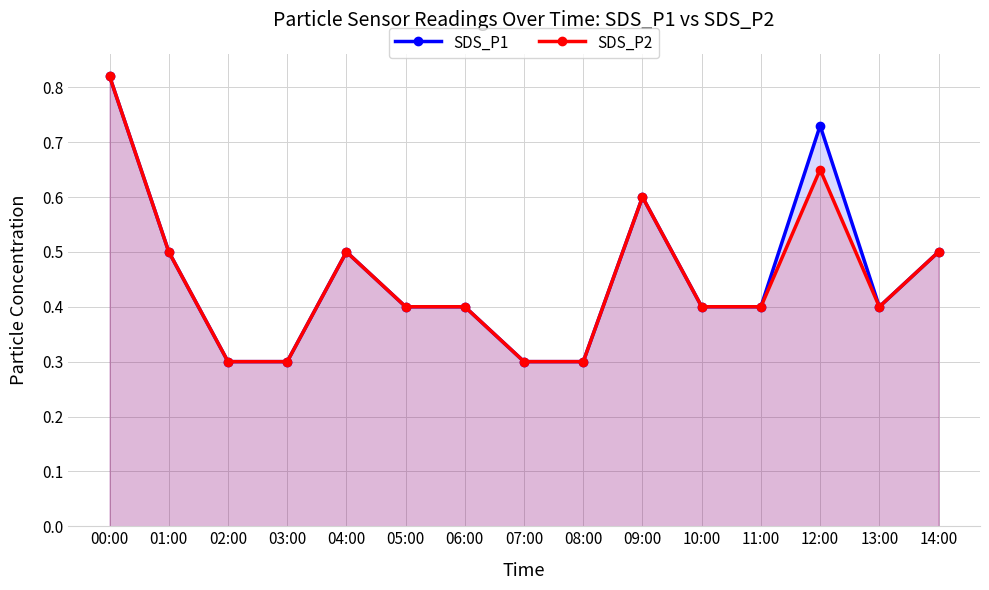

What is the label of the 8th point from the right?

07:00